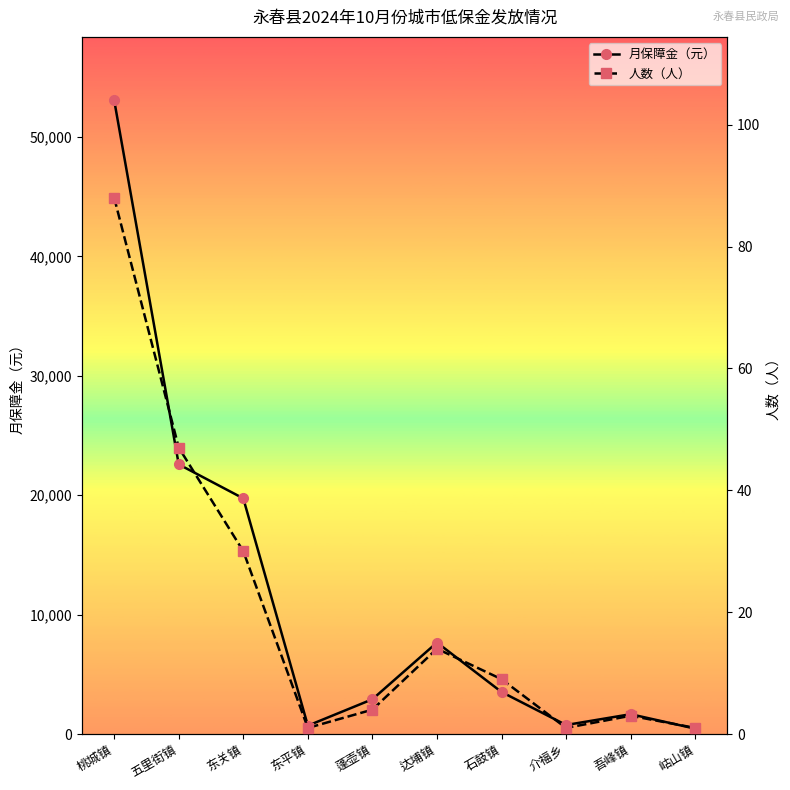

Which category has the highest value in the 人数（人） series?

桃城镇